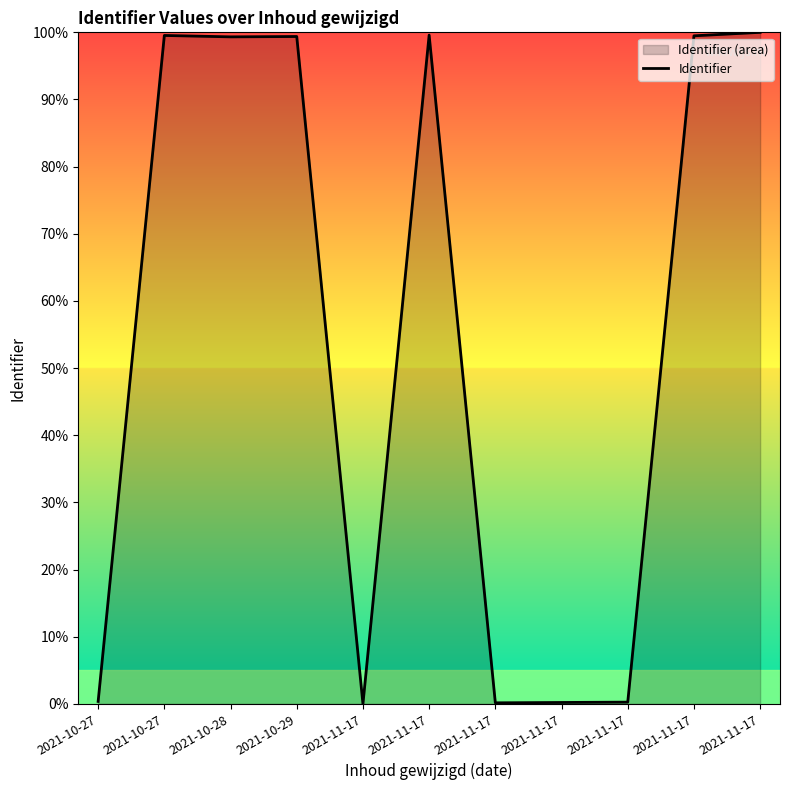

What is the average value?

54.4